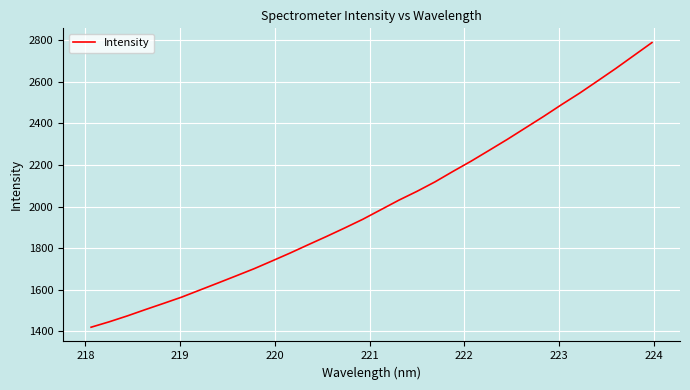

What is the difference between the maximum and minimum values?

1369.3